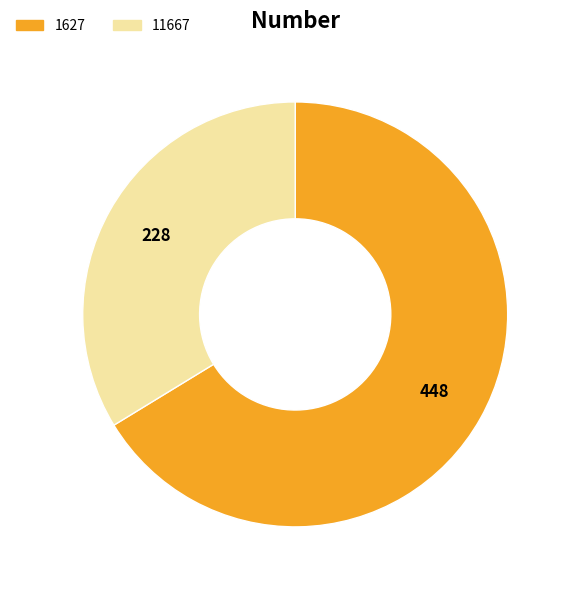

Which slice is the smallest?

11667